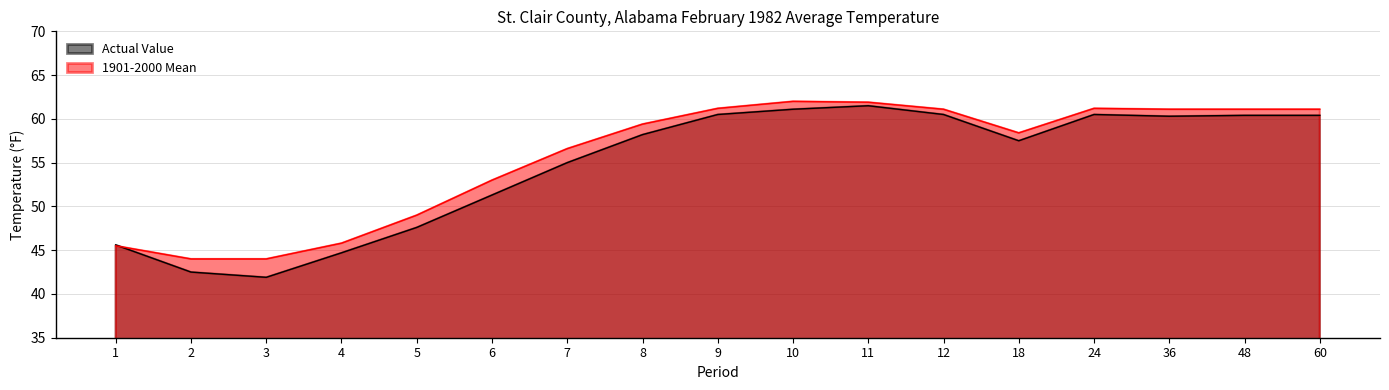

Which series has the widest spread of values?

Actual Value